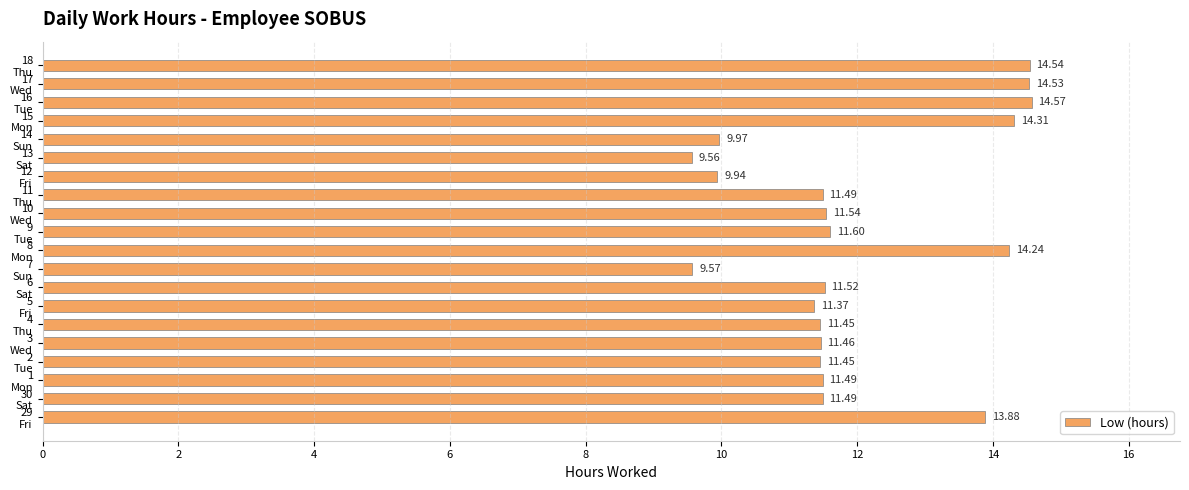

What is the difference between the second highest and second lowest values?

5.0